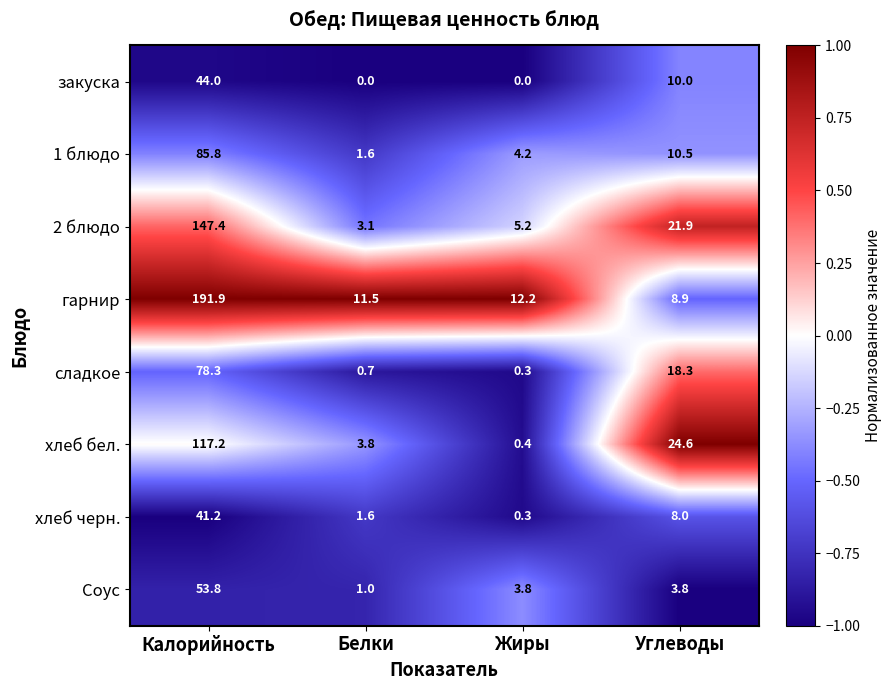

Between Калорийность and Жиры, which series saw the biggest shift?

гарнир